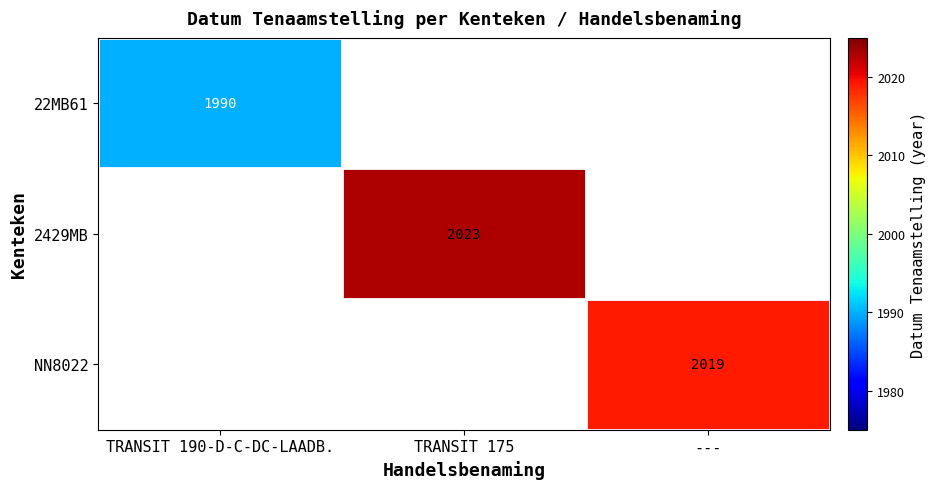

The value of NN8022 at --- is 2019. True or false?

True